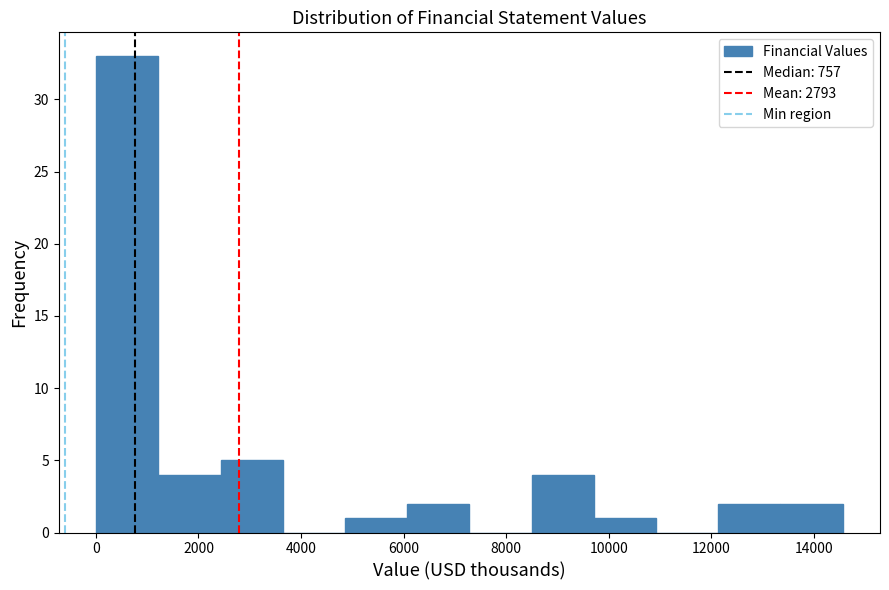

Reading left to right, list every bar in this chart as the range it spans on the x-axis followed by its height. Neither the bar edges nor the heights are printed on the chart, so give them approximately, as read against the axes.

0 to 1200: 33
1200 to 2400: 4
2400 to 3600: 5
3600 to 4800: 0
4800 to 6000: 1
6000 to 7200: 2
7200 to 8400: 0
8400 to 9800: 4
9800 to 11000: 1
11000 to 12200: 0
12200 to 13400: 2
13400 to 14600: 2